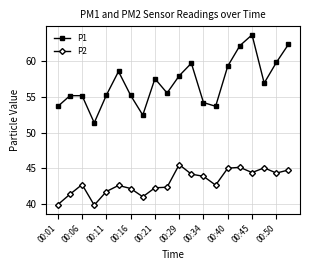

True or false: P1 and P2 intersect in this chart.

False